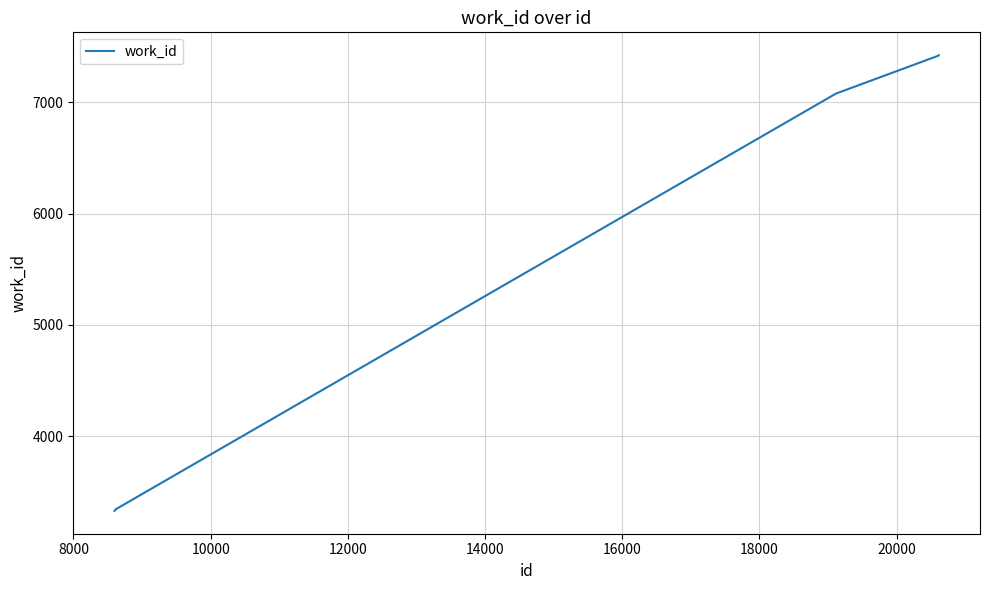

What is the difference between the maximum and minimum values?

4097